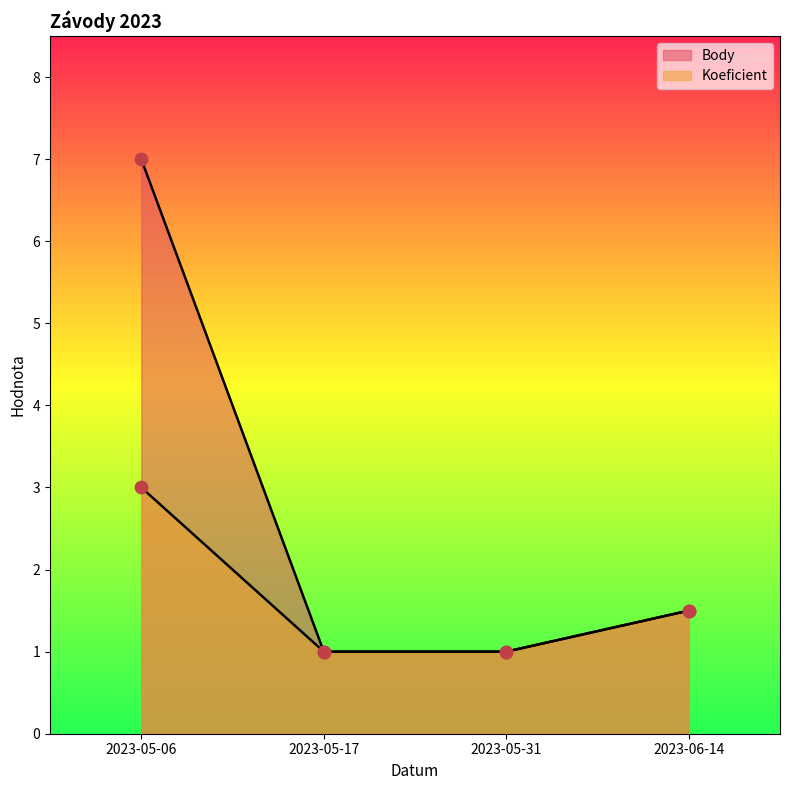

At how many categories does at least one series exceed 6?

1